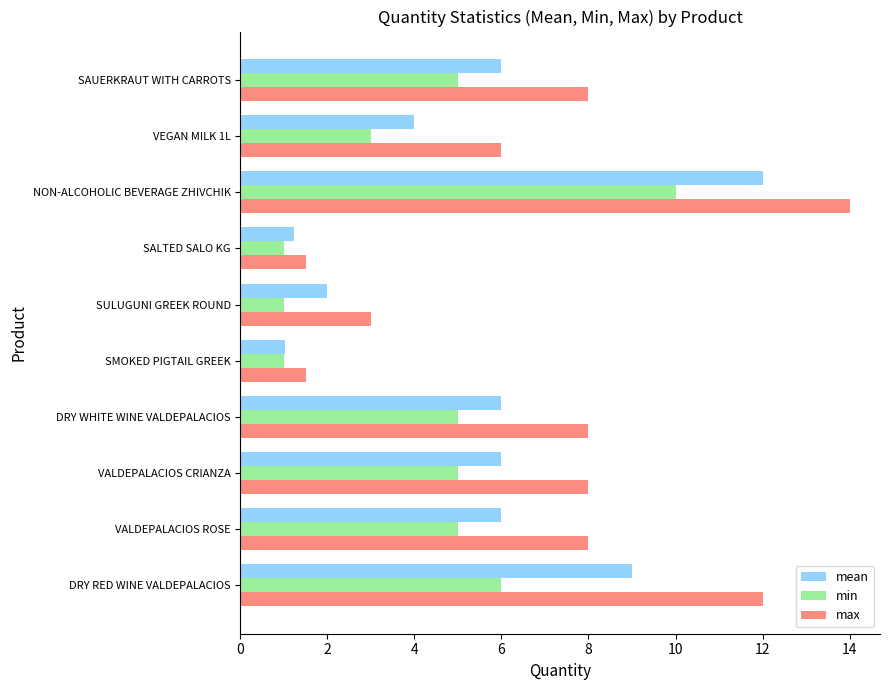

How many data points does each series have?

10